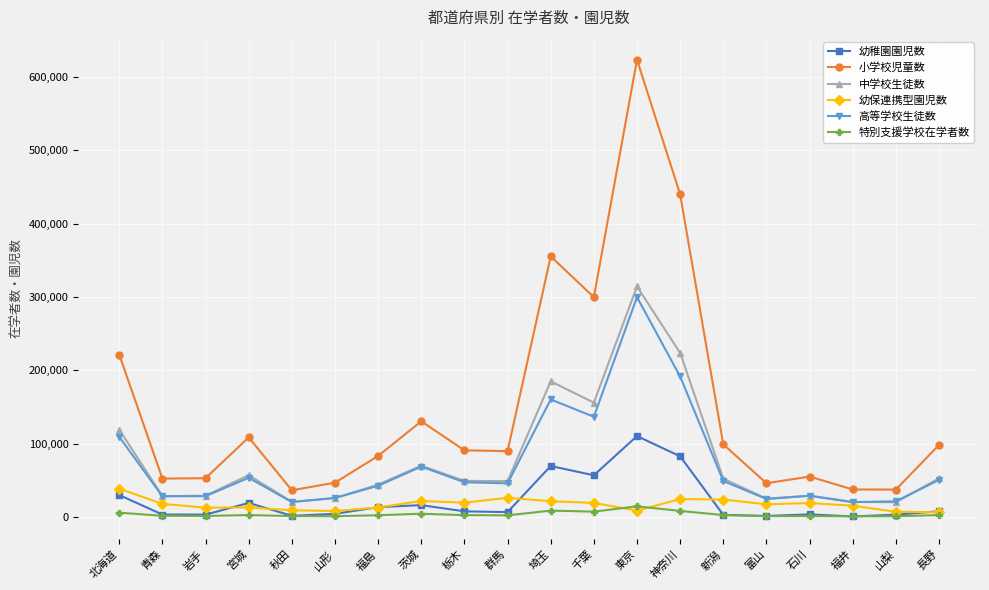

Is the value of 高等学校生徒数 at 福島 greater than the value of 特別支援学校在学者数 at 福井?

Yes